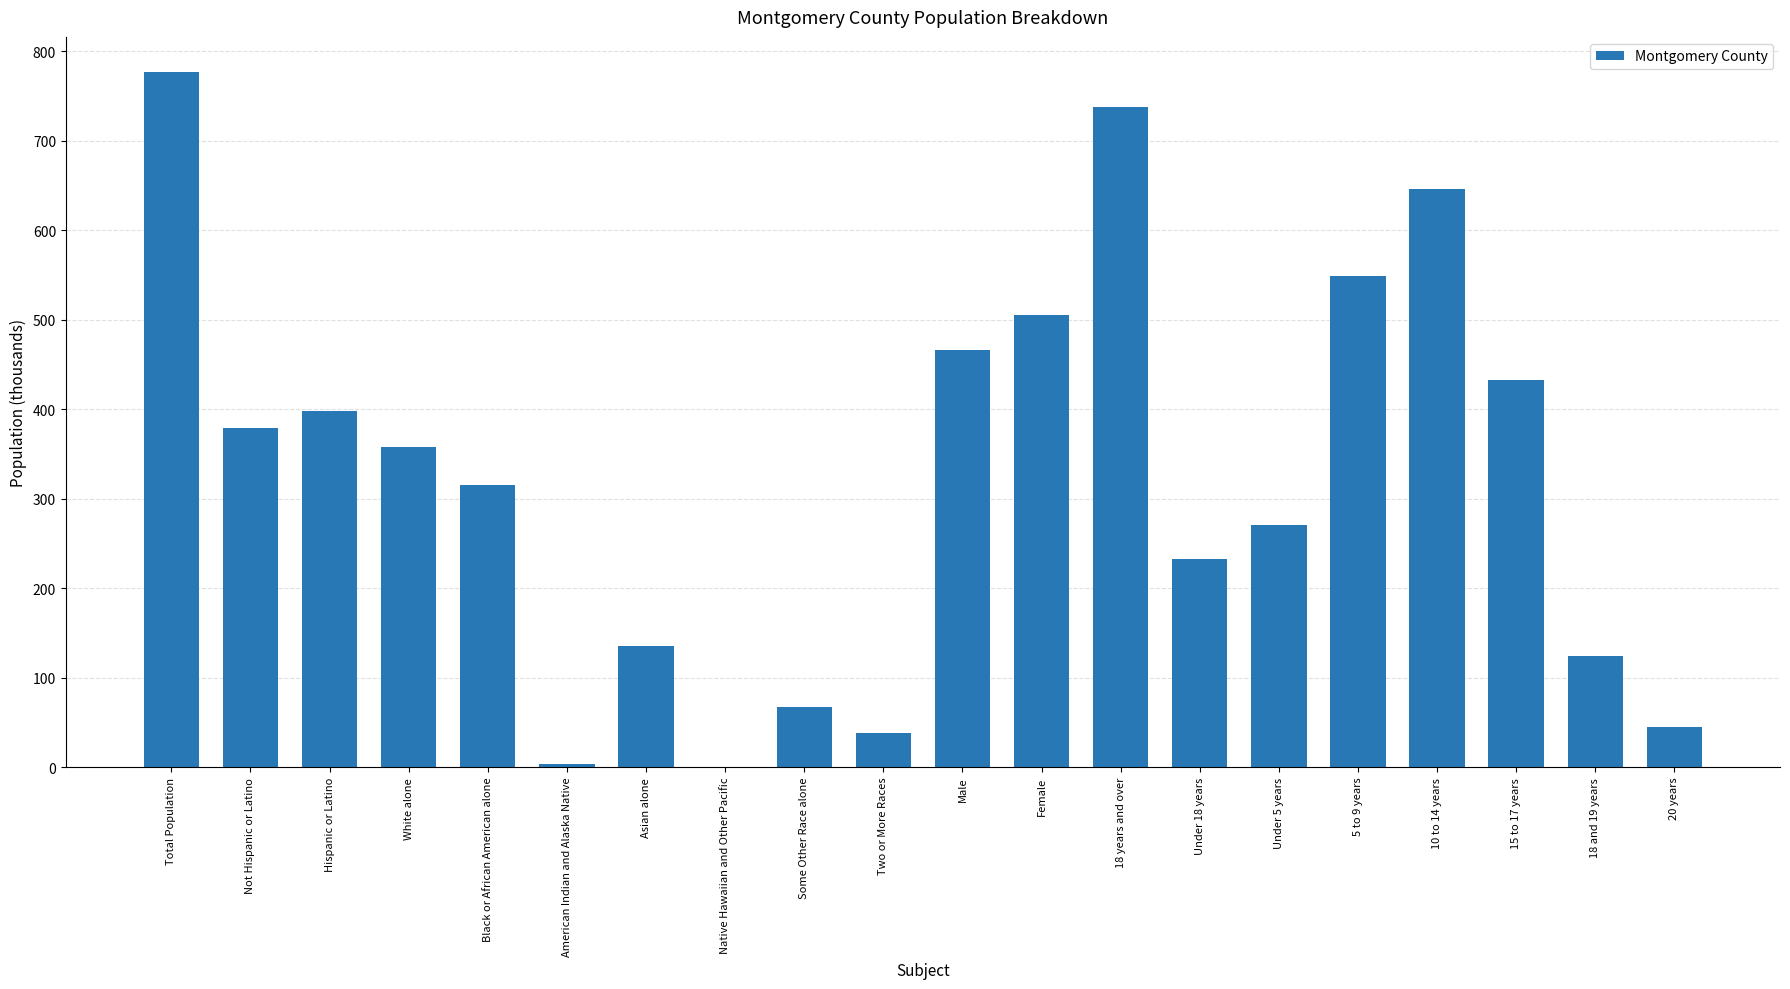

The value at Female is 746. True or false?

False